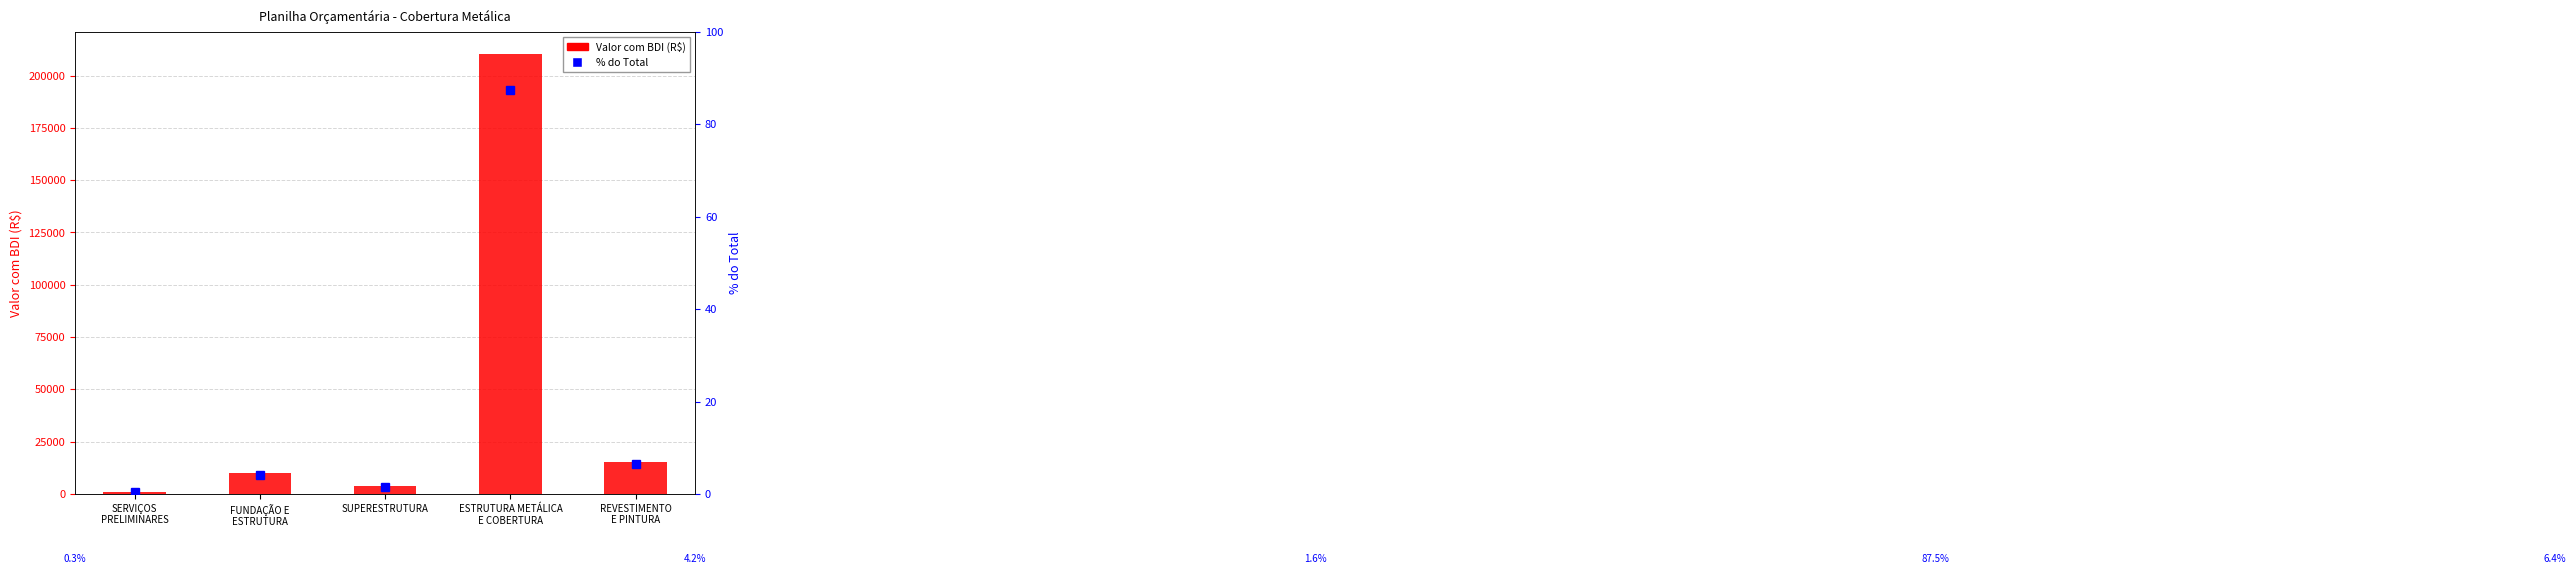

The chart shows a value of 10086.2 at FUNDAÇÃO E
ESTRUTURA. True or false?

True